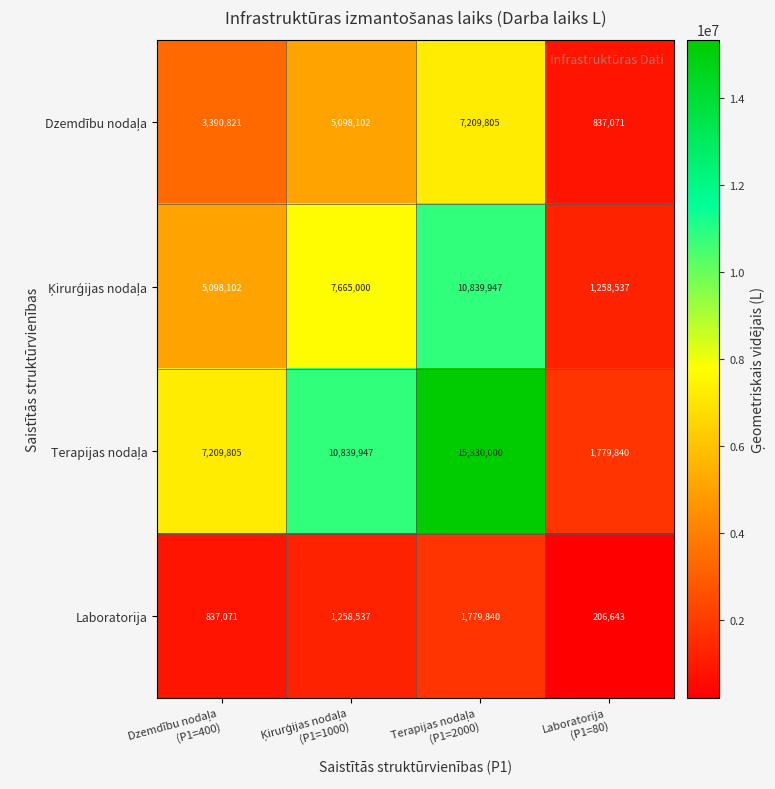

What is the minimum value shown in the chart?

206643